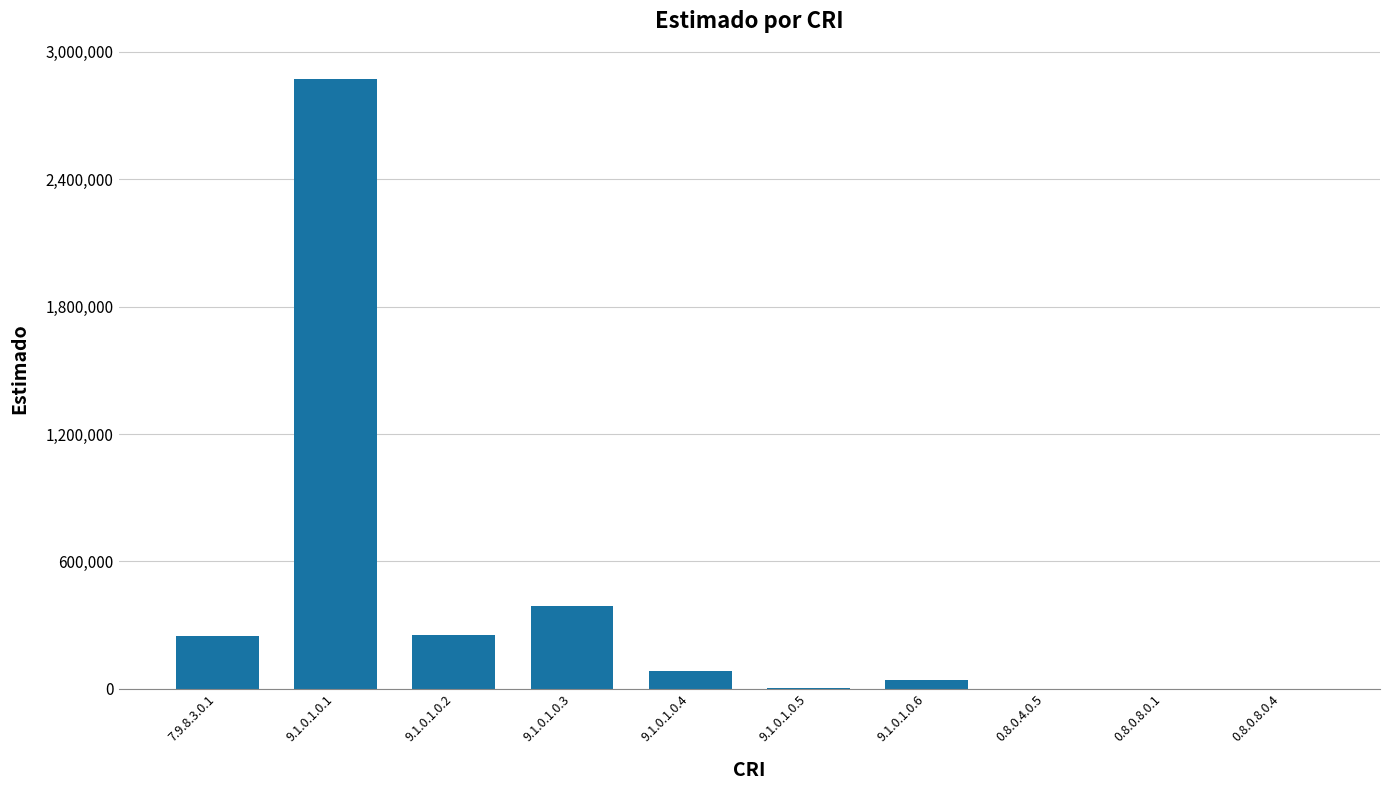

What is the change in value from 7.9.8.3.0.1 to 9.1.0.1.0.4?

-168080.0